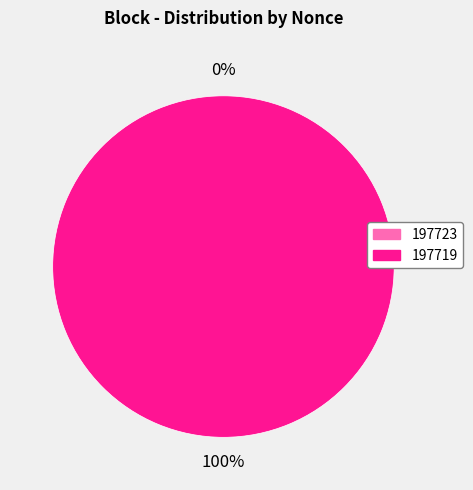

Rank the categories by value from lowest to highest.

197723, 197719